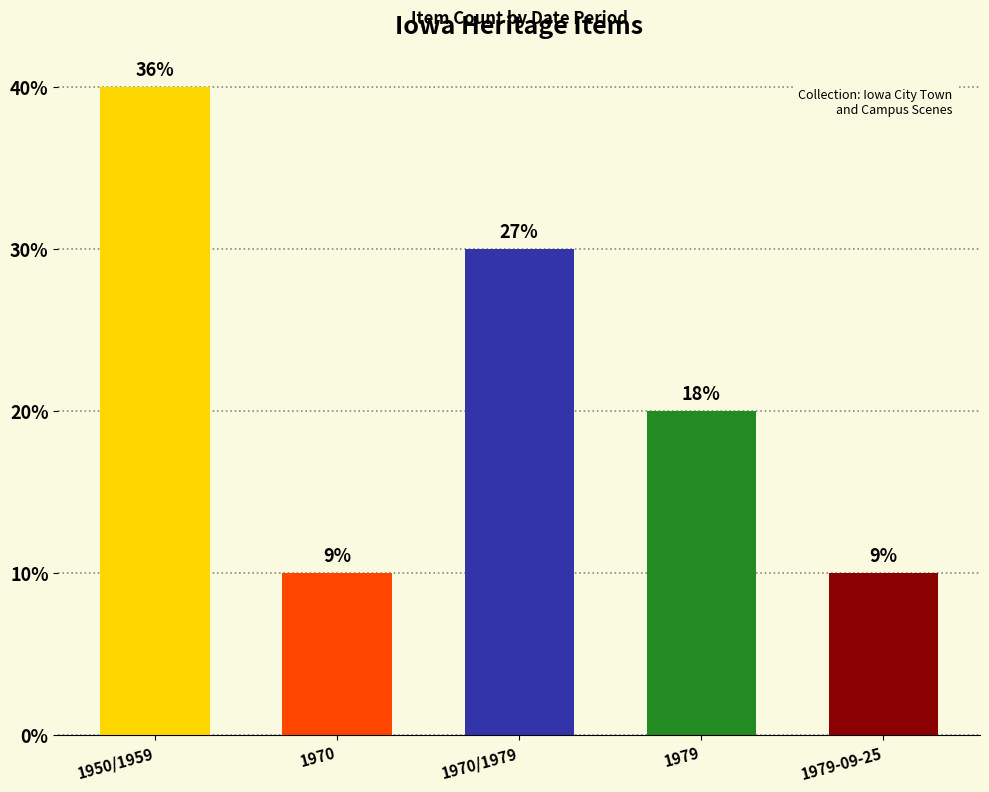

What is the difference between the second highest and second lowest values?

2